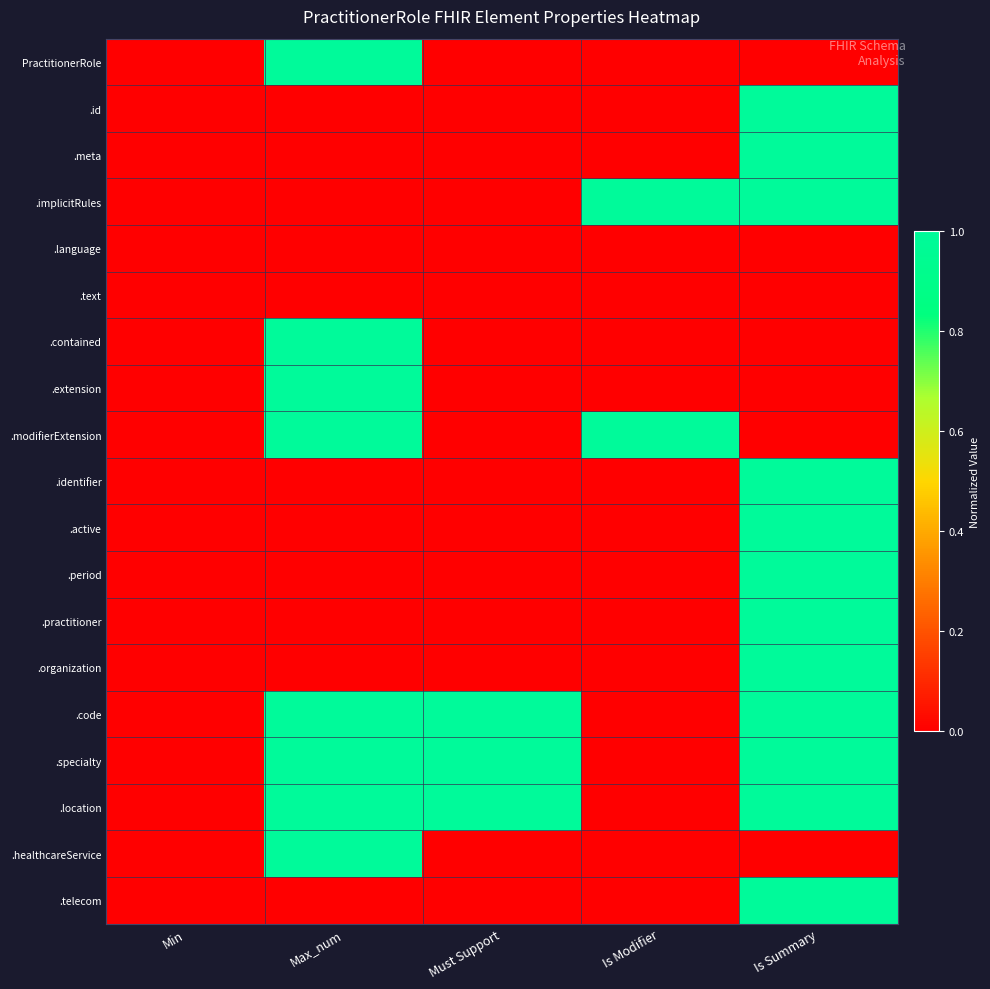

What is the spread (max minus min) of values at Is Modifier?

1.0